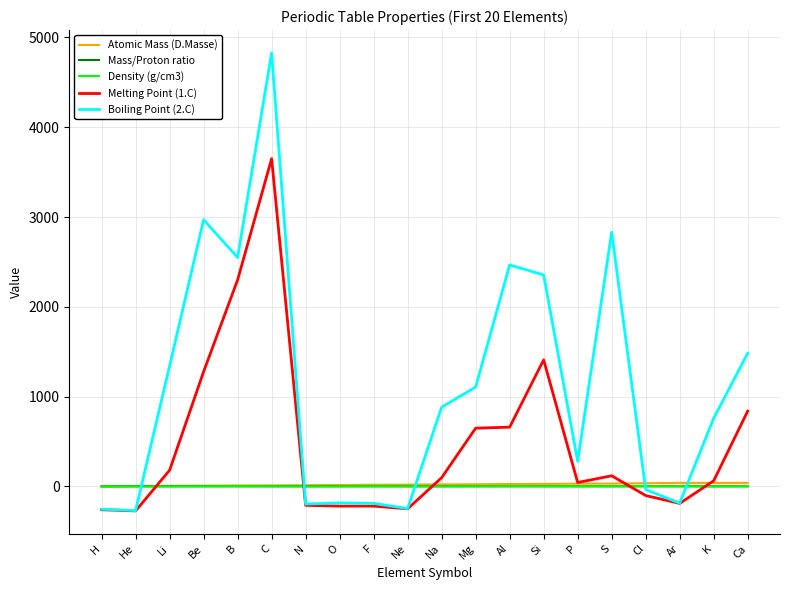

True or false: Melting Point (1.C) has a value of -259.0 at H.

True